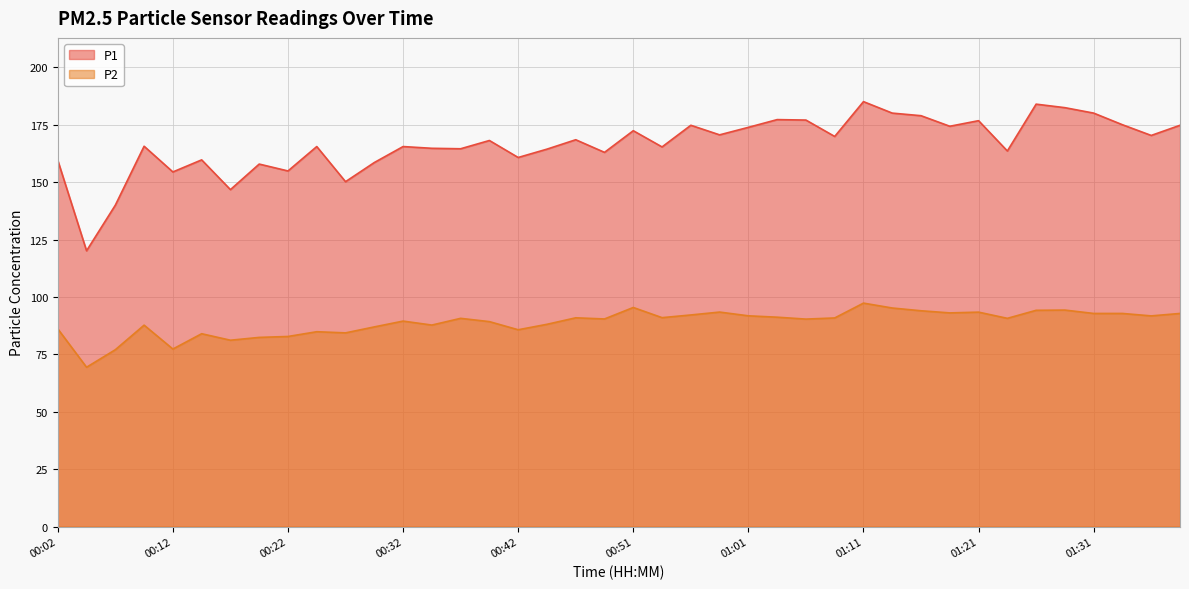

Is the value of P1 at 01:26 greater than the value of P2 at 01:23?

Yes